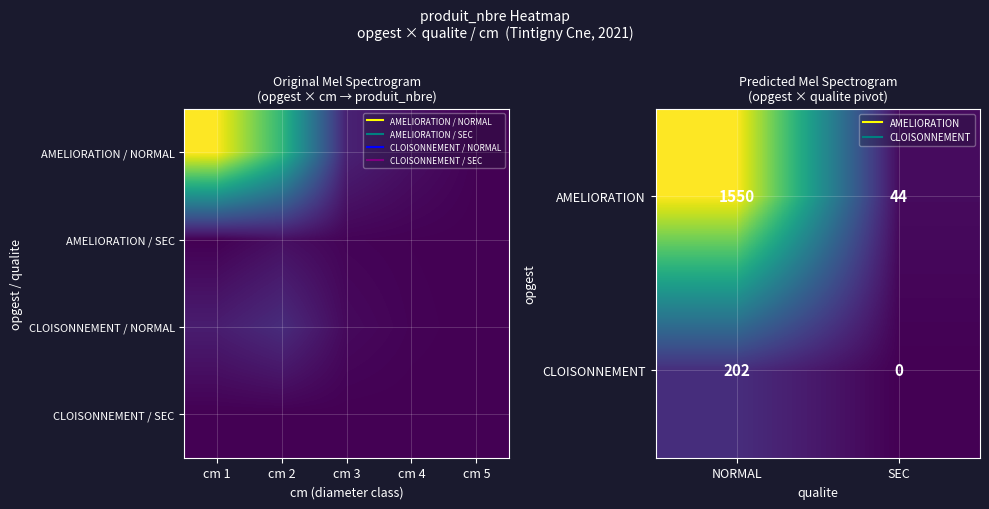

How many series are shown in this chart?

4